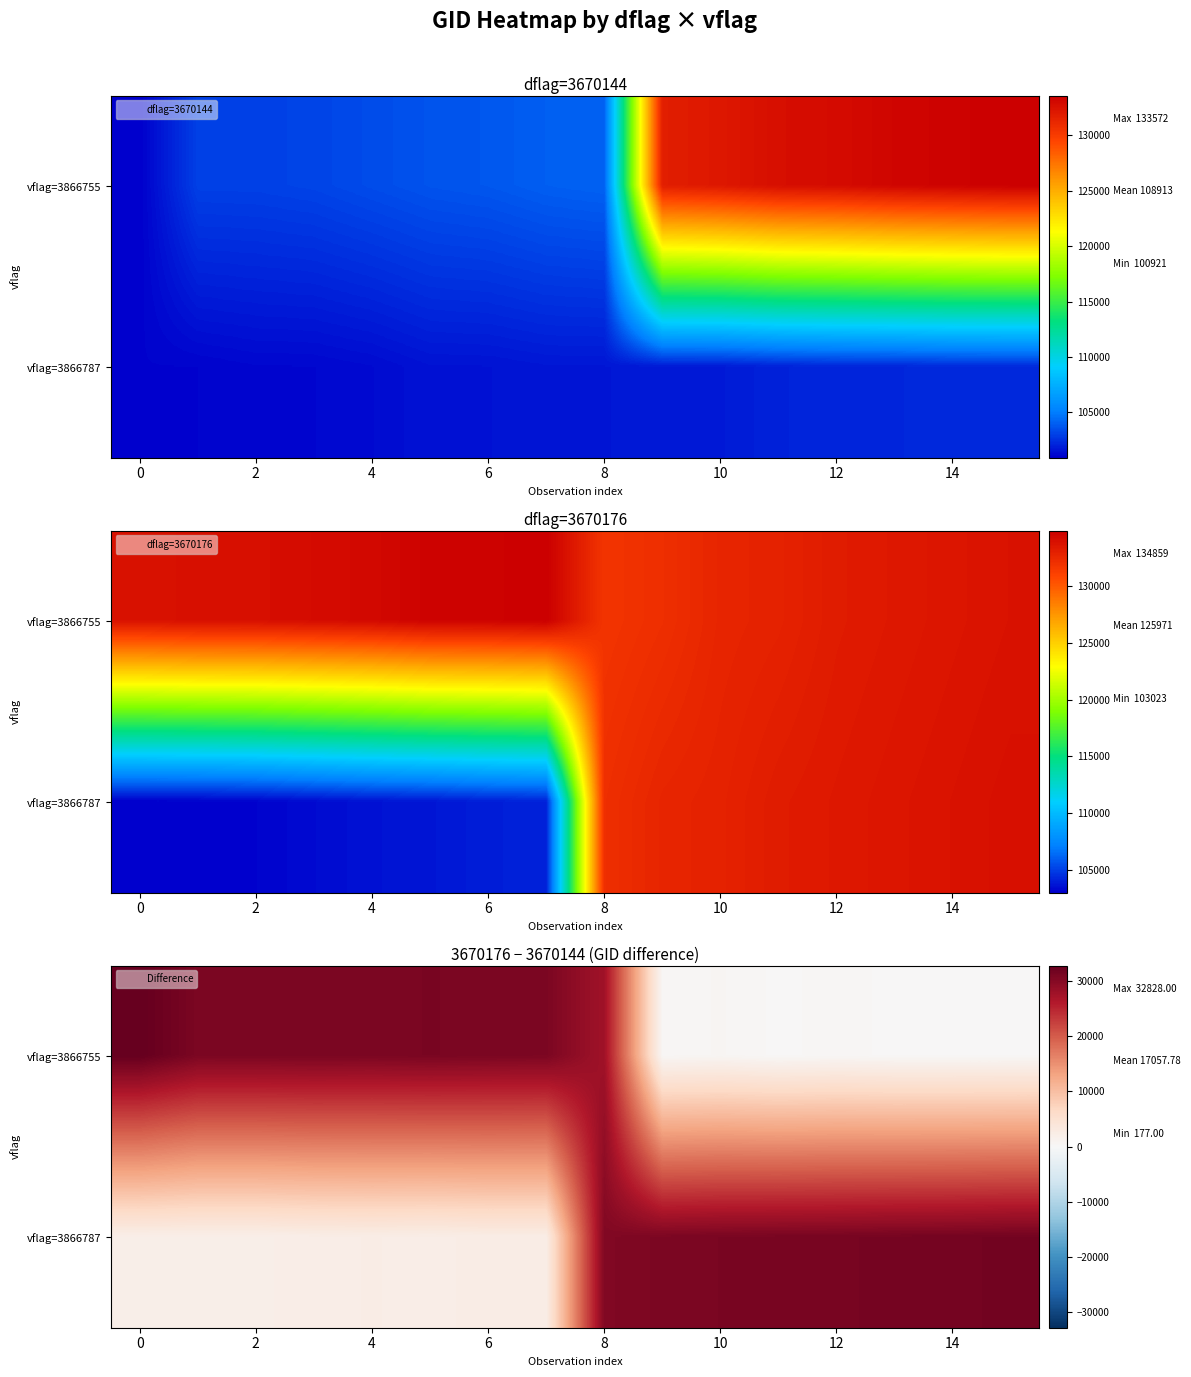

Count the number of categories in the chart.

16